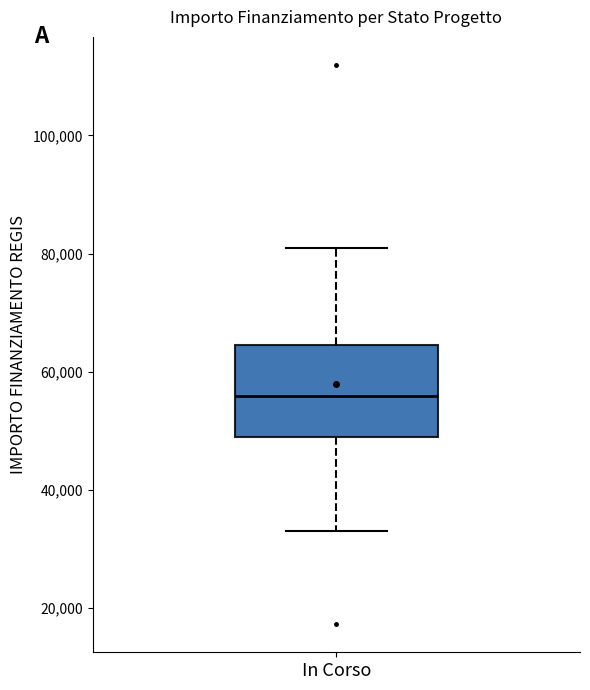

Where does the lower whisker of the box for In Corso end on the y-axis? The values are not printed on the chart, so give them approximately, as read against the axis.

32000